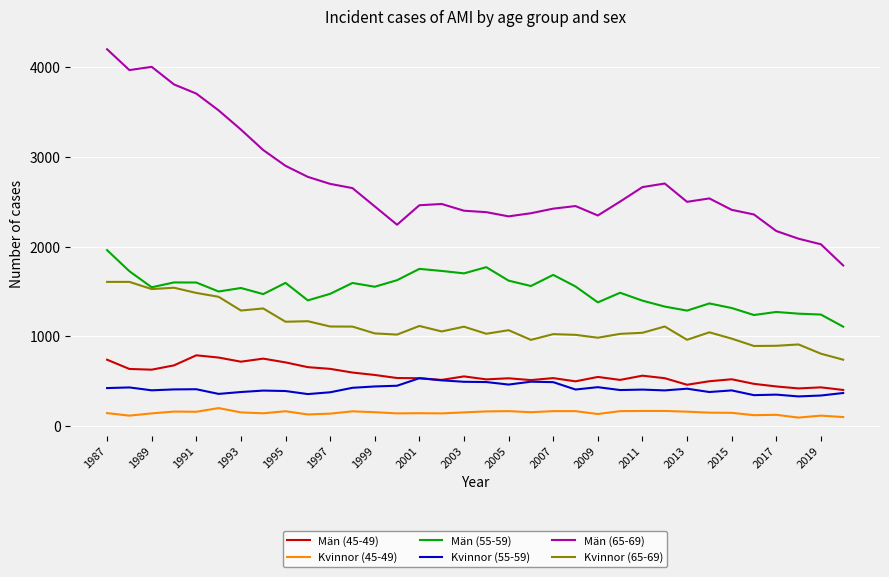

Which series has the largest total across all categories?

Män (65-69)